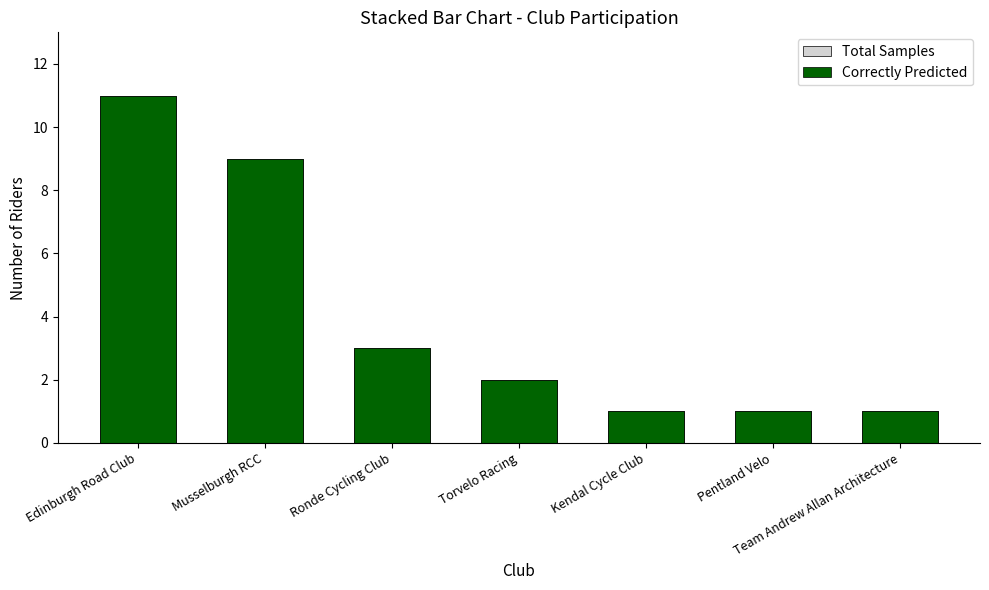

How many bars are there in each group?

2